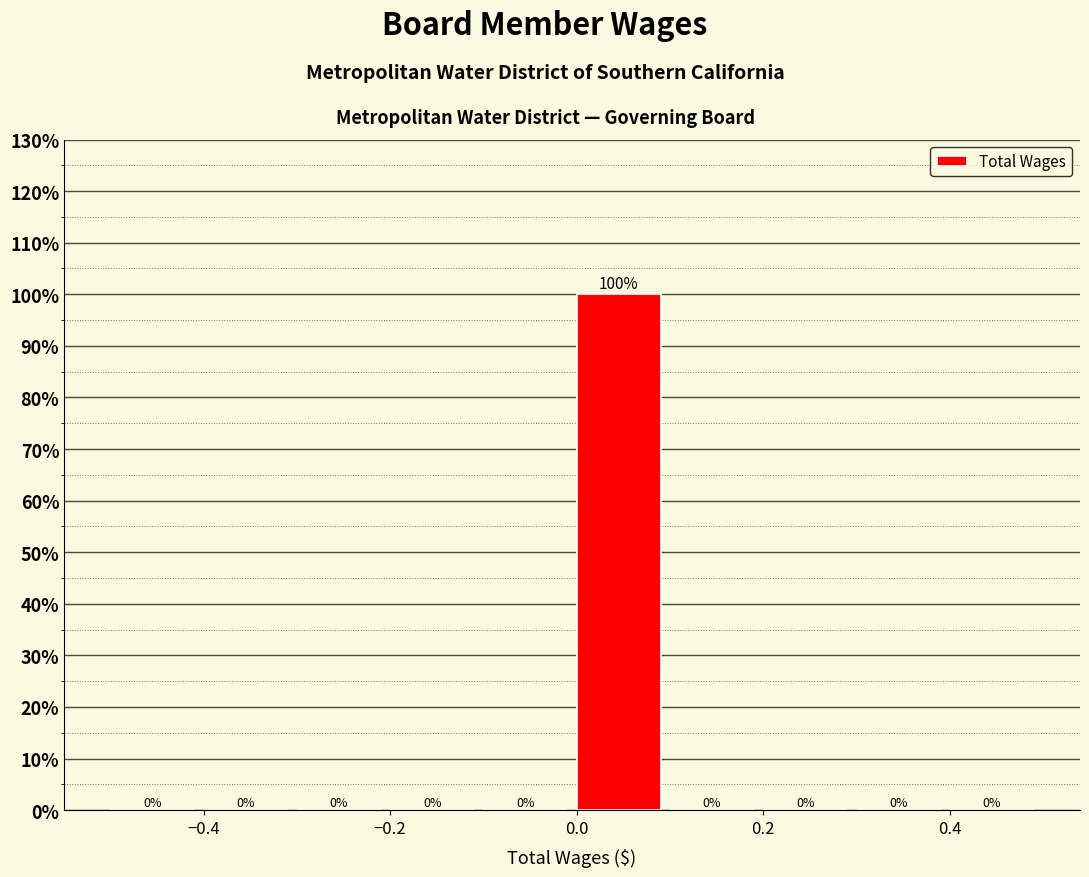

Reading left to right, list every bar in this chart as the range it spans on the x-axis followed by its height.

-0.5 to -0.4: 0
-0.4 to -0.3: 0
-0.3 to -0.2: 0
-0.2 to -0.1: 0
-0.1 to 0.0: 0
0.0 to 0.1: 100
0.1 to 0.2: 0
0.2 to 0.3: 0
0.3 to 0.4: 0
0.4 to 0.5: 0